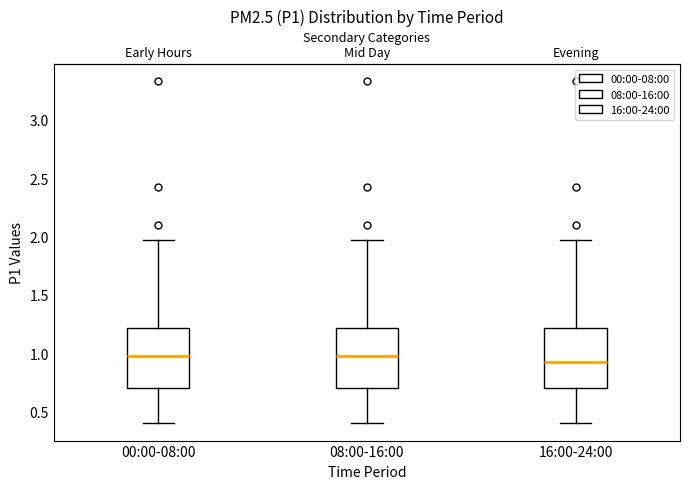

Where is the lower edge of the box for 16:00-24:00 on the y-axis? The values are not printed on the chart, so give them approximately, as read against the axis.

0.70